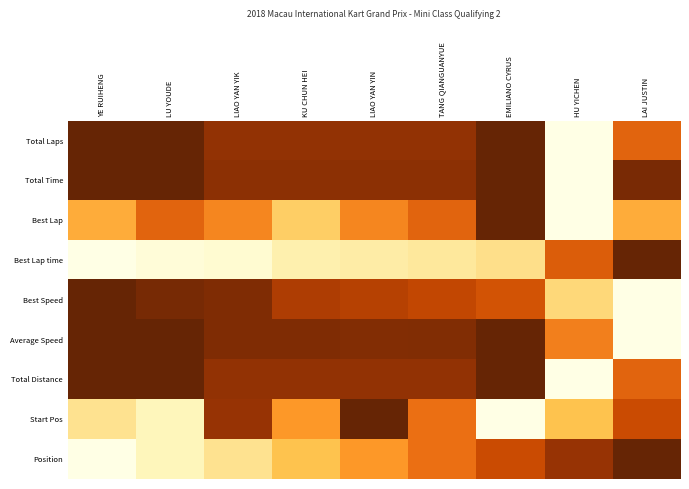

What is the difference between the highest and lowest values at LAI JUSTIN?

1.0